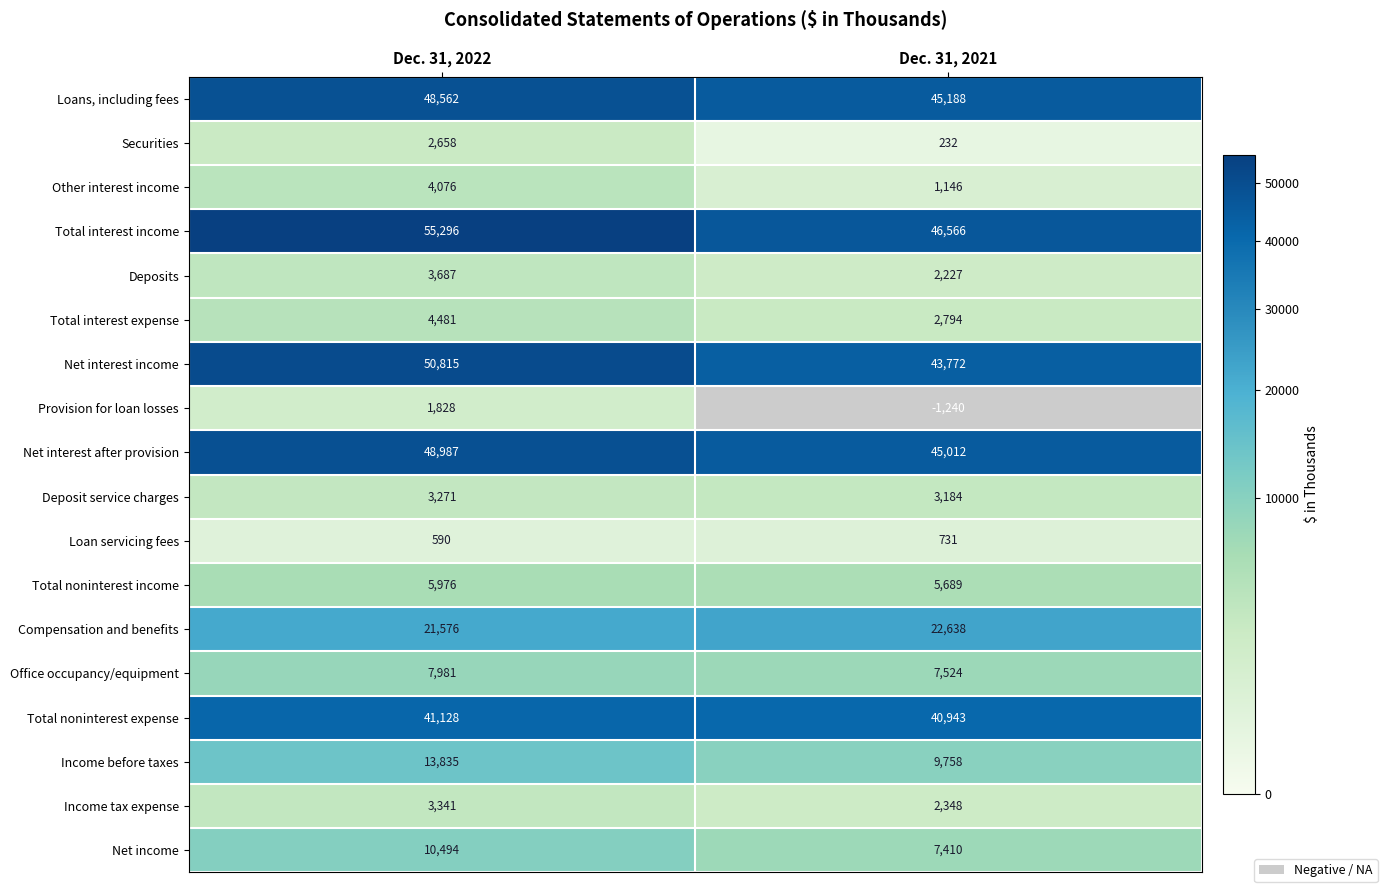

Rank the categories by Total noninterest expense value from highest to lowest.

Dec. 31, 2022, Dec. 31, 2021